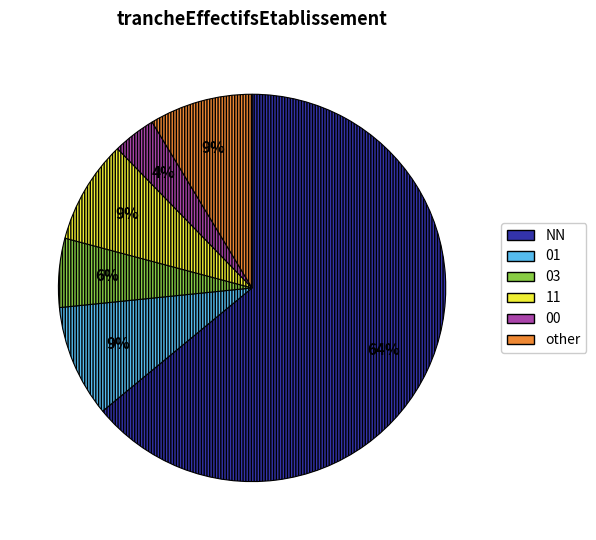

To the nearest percent, what percentage of the pie is 01?

9%